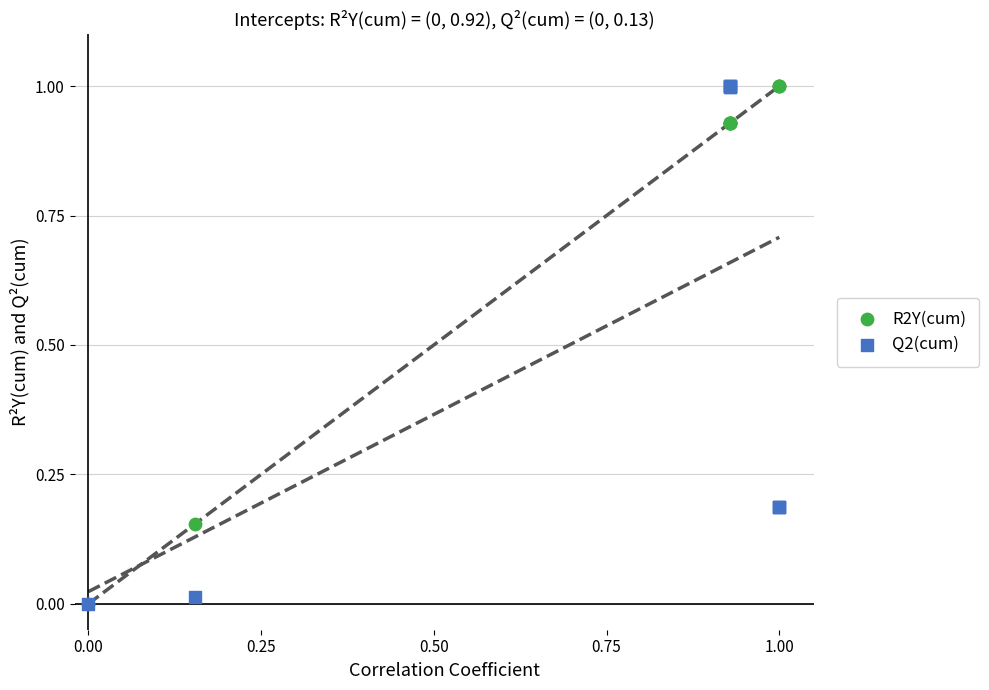

What are all the series names shown in the legend?

R2Y(cum), Q2(cum)